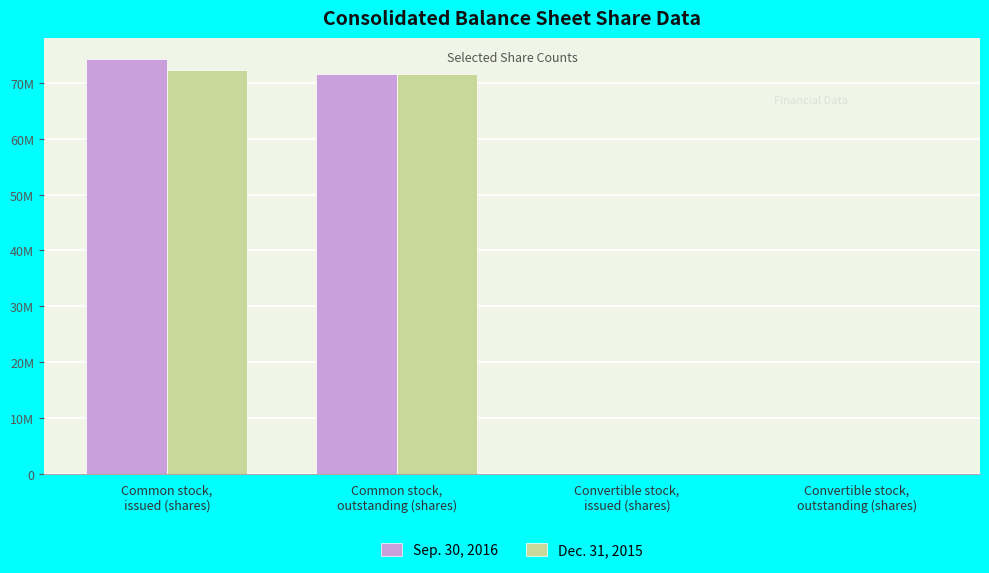

What are all the series names shown in the legend?

Sep. 30, 2016, Dec. 31, 2015